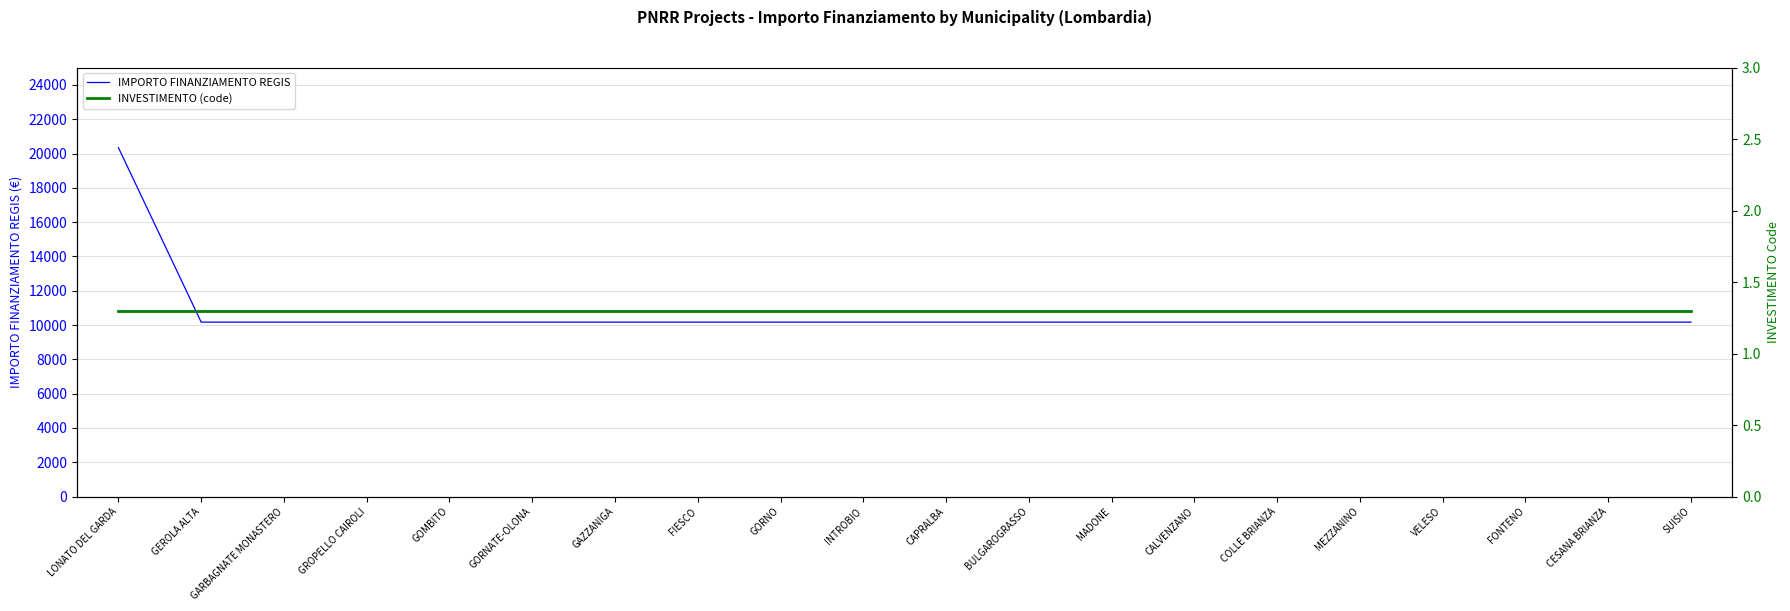

Rank the series by their maximum value, from lowest to highest.

INVESTIMENTO (code), IMPORTO FINANZIAMENTO REGIS